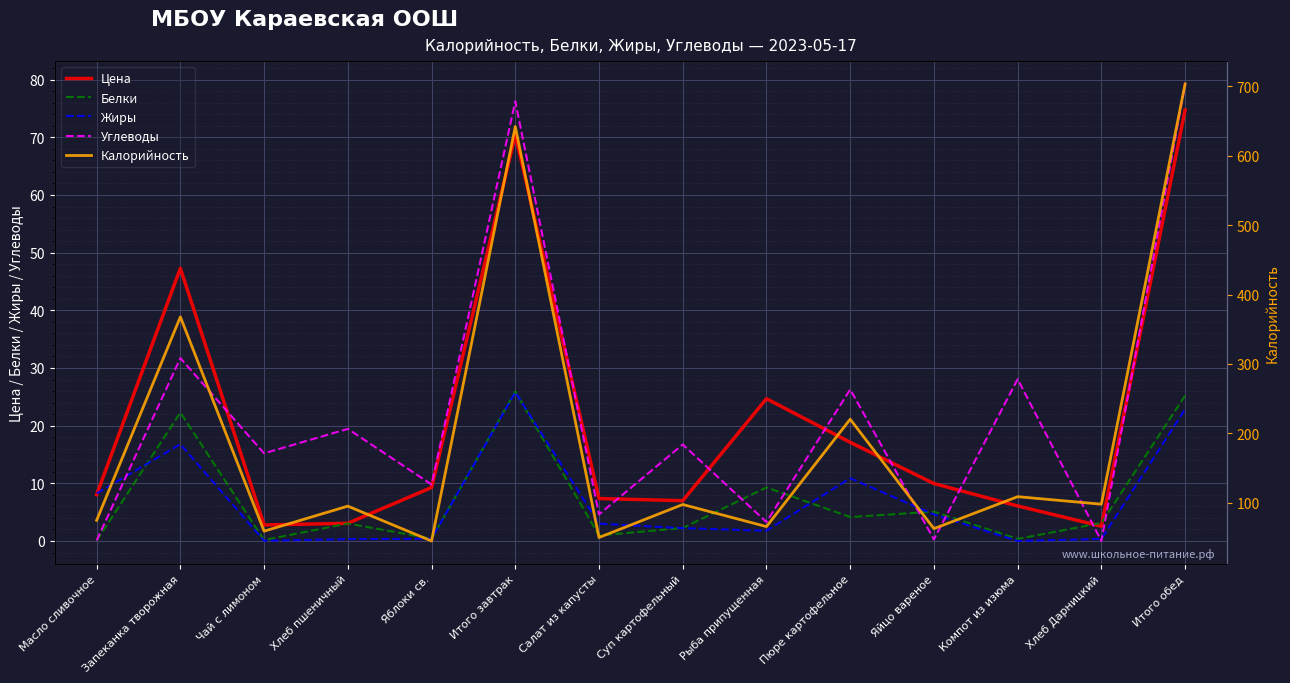

At which label is Углеводы closest to 39?

Запеканка творожная